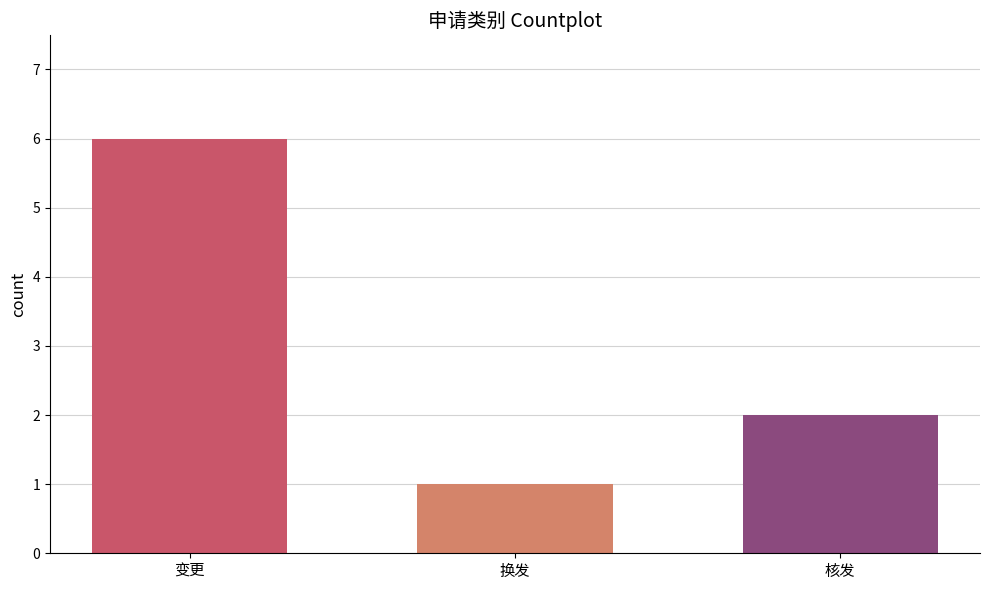

The chart shows a value of 1 at 换发. True or false?

True